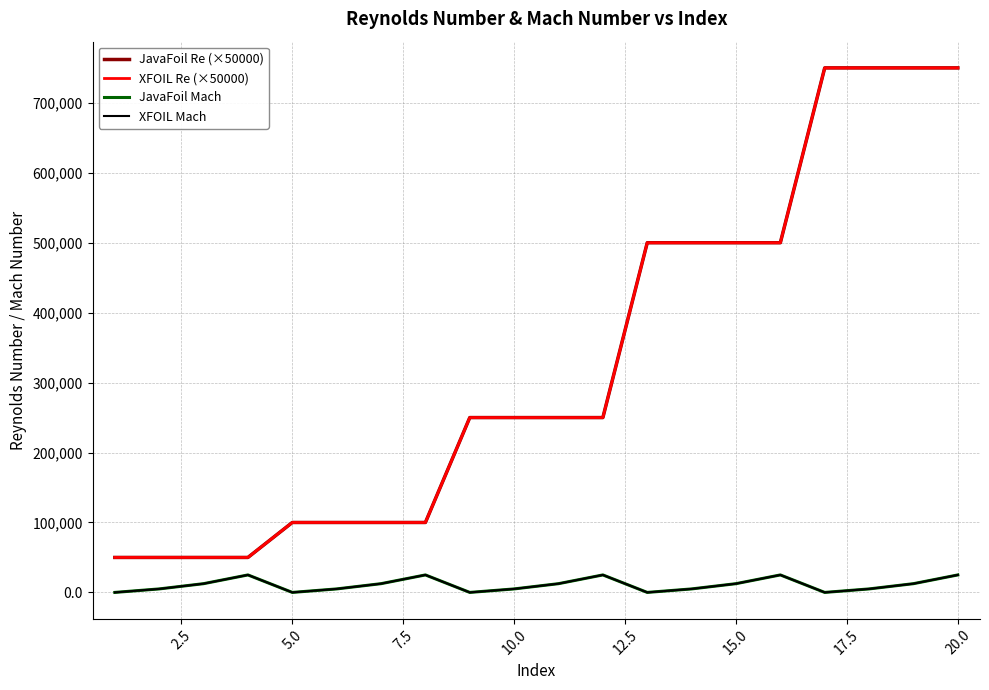

True or false: JavaFoil Re (×50000) and XFOIL Mach intersect in this chart.

False